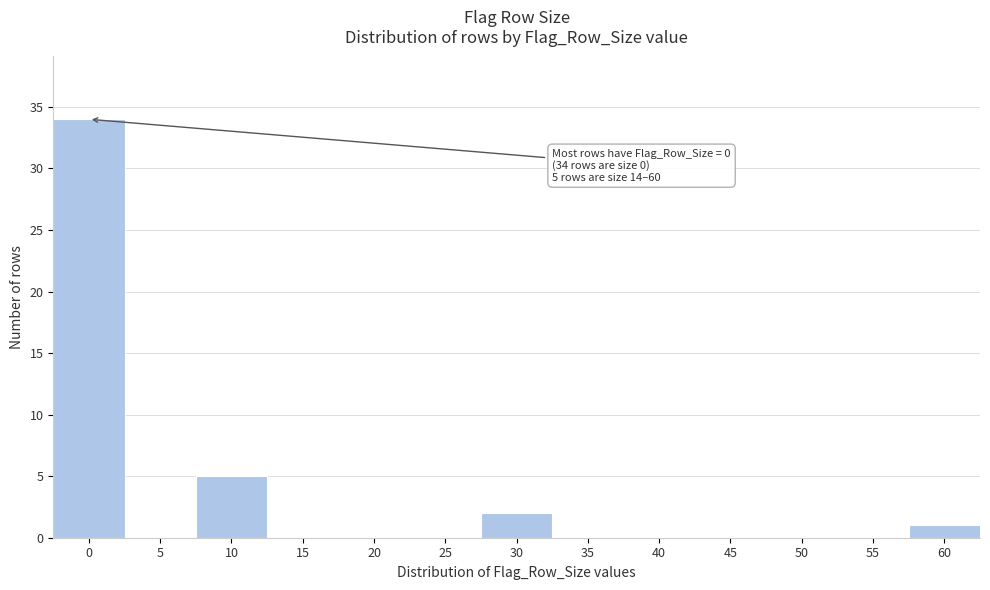

Reading left to right, extract all data points from this chart.

0=34	5=0	10=5	15=0	20=0	25=0	30=2	35=0	40=0	45=0	50=0	55=0	60=1